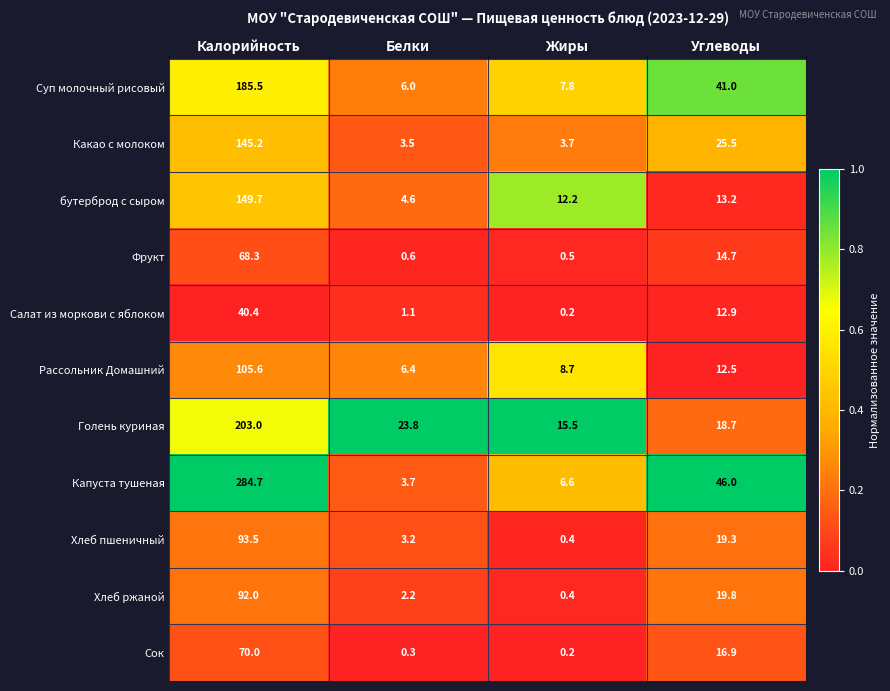

True or false: Хлеб ржаной has a value of 0.4 at Жиры.

True